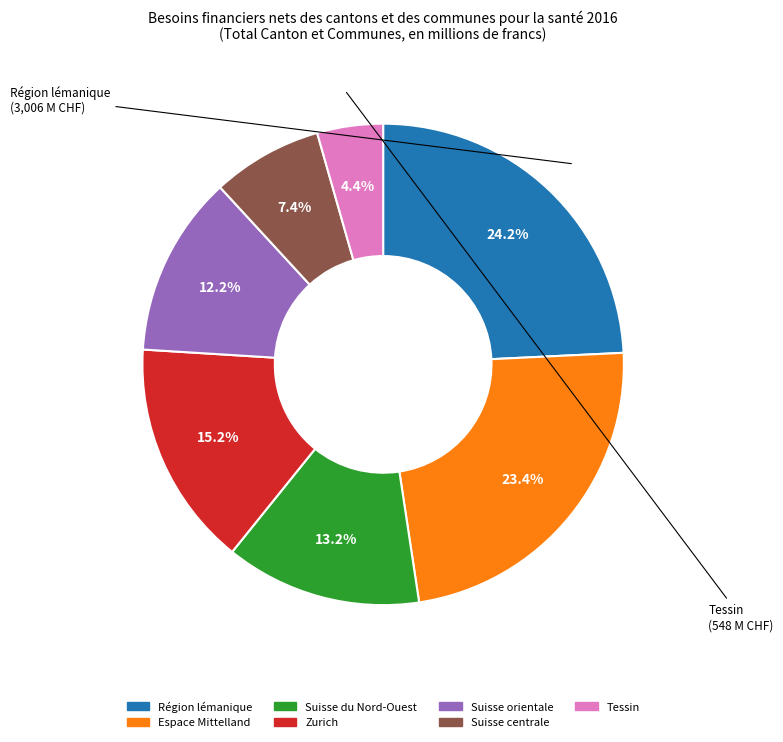

True or false: Espace Mittelland accounts for 12% of the total.

False